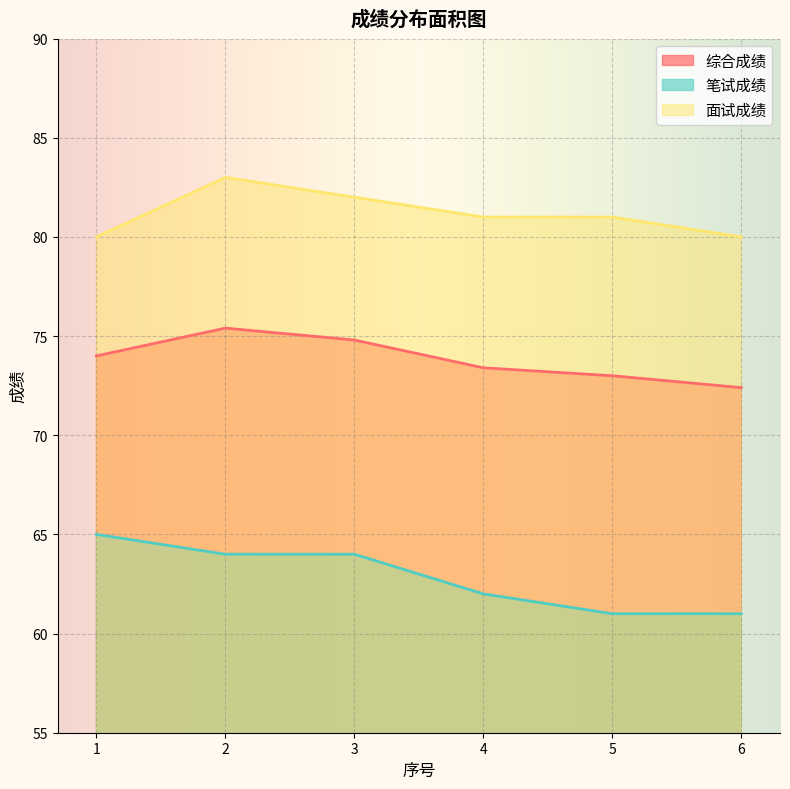

Rank the categories by 笔试成绩 value from lowest to highest.

5, 6, 4, 2, 3, 1